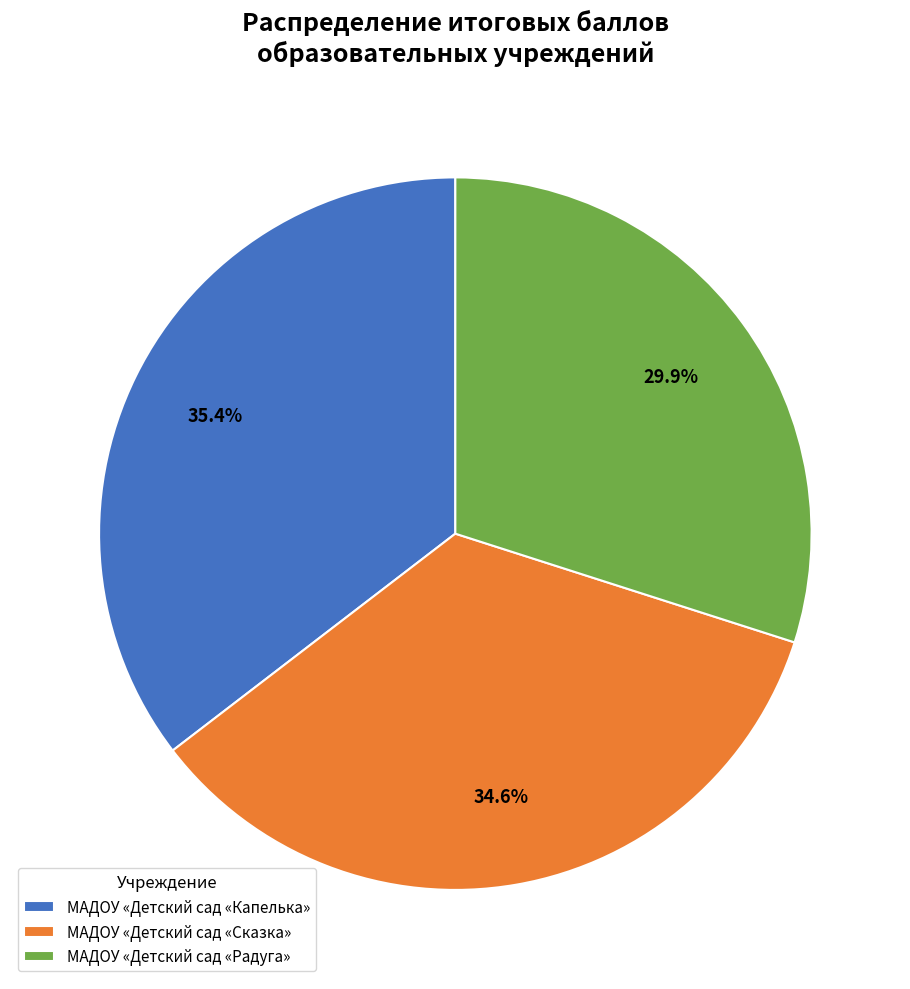

To the nearest percent, what is the combined percentage of МАДОУ «Детский сад «Радуга» and МАДОУ «Детский сад «Сказка»?

65%